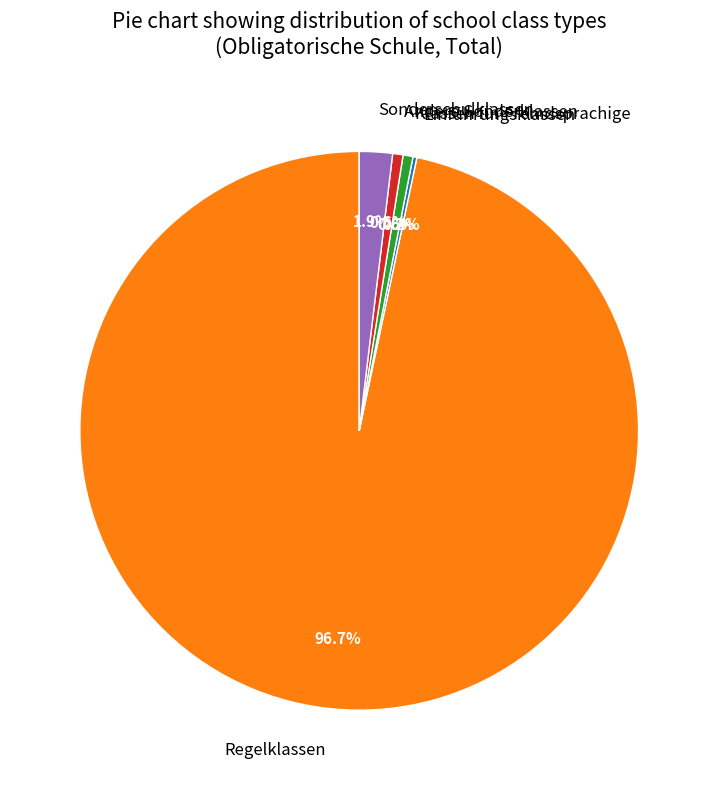

Approximately how many times larger is the value at Klassen für Fremdsprachige compared to Sonderschulklassen?

0.3